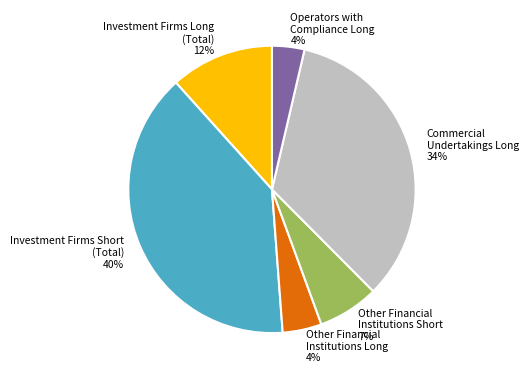

Between Commercial Undertakings Long and Operators with Compliance Long, which is larger?

Commercial Undertakings Long